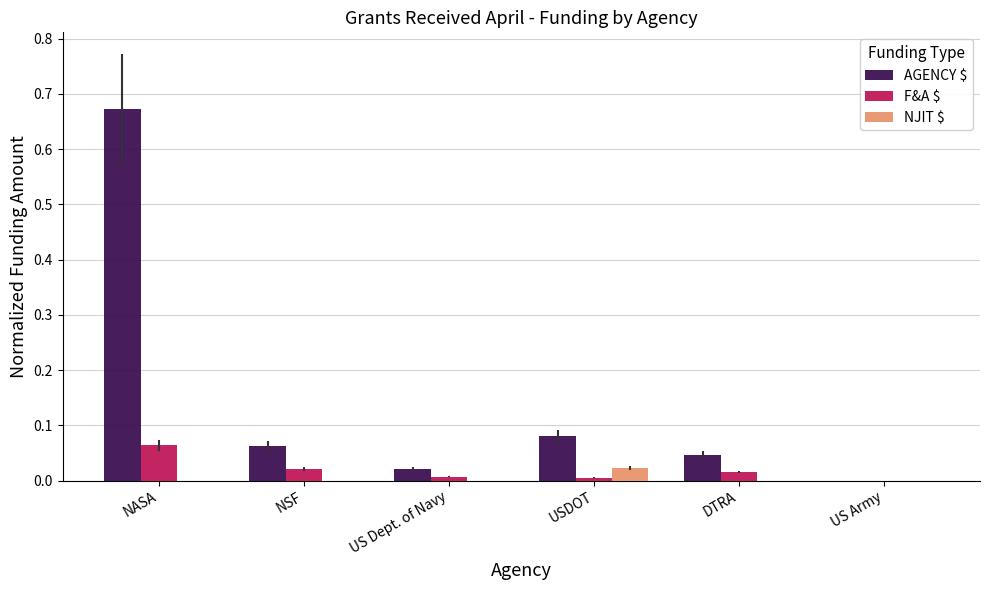

How many groups of bars are there?

6